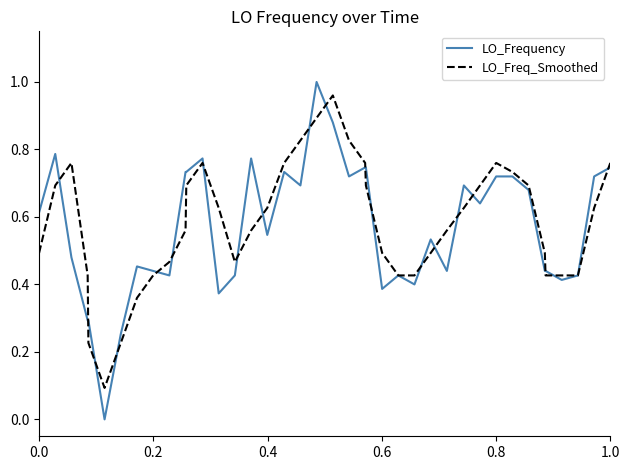

Which series has the widest spread of values?

LO_Frequency